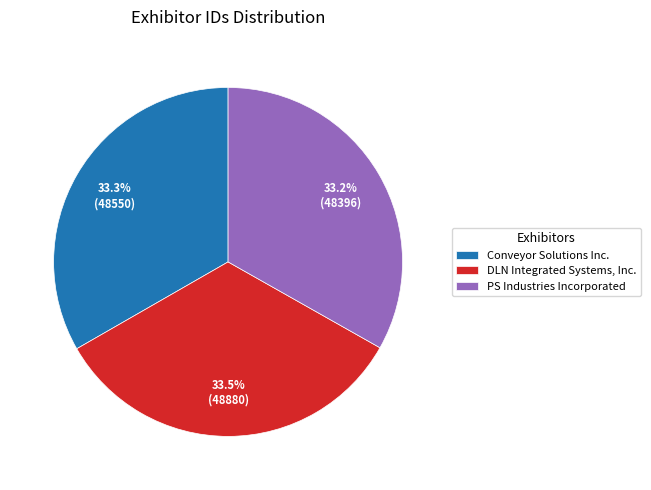

How much of the chart is everything except Conveyor Solutions Inc.?

66.7%